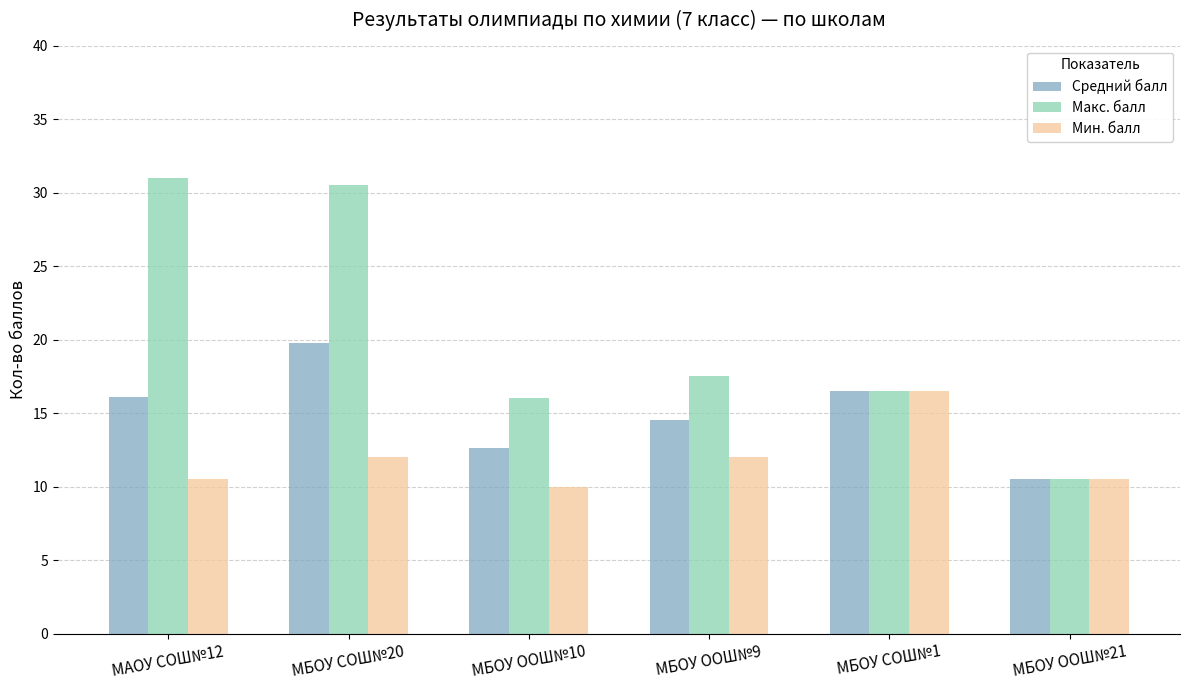

At which label does Средний балл first exceed 16?

МАОУ СОШ№12